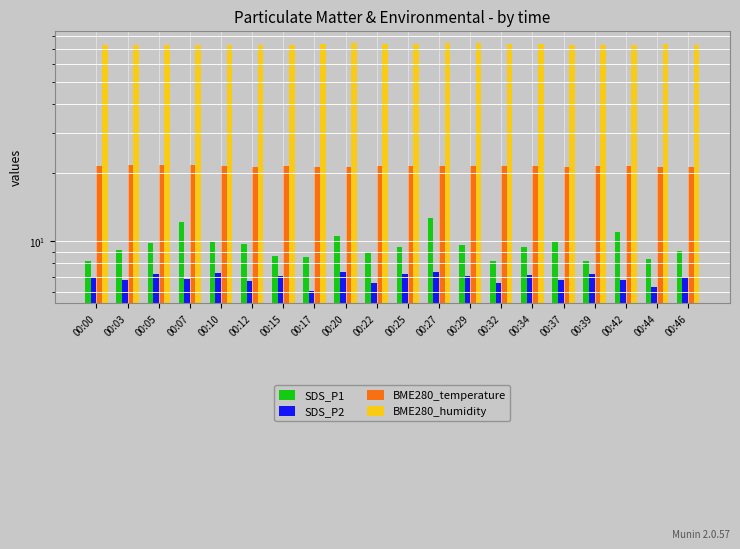

Read the SDS_P1 value at 00:44.

8.4